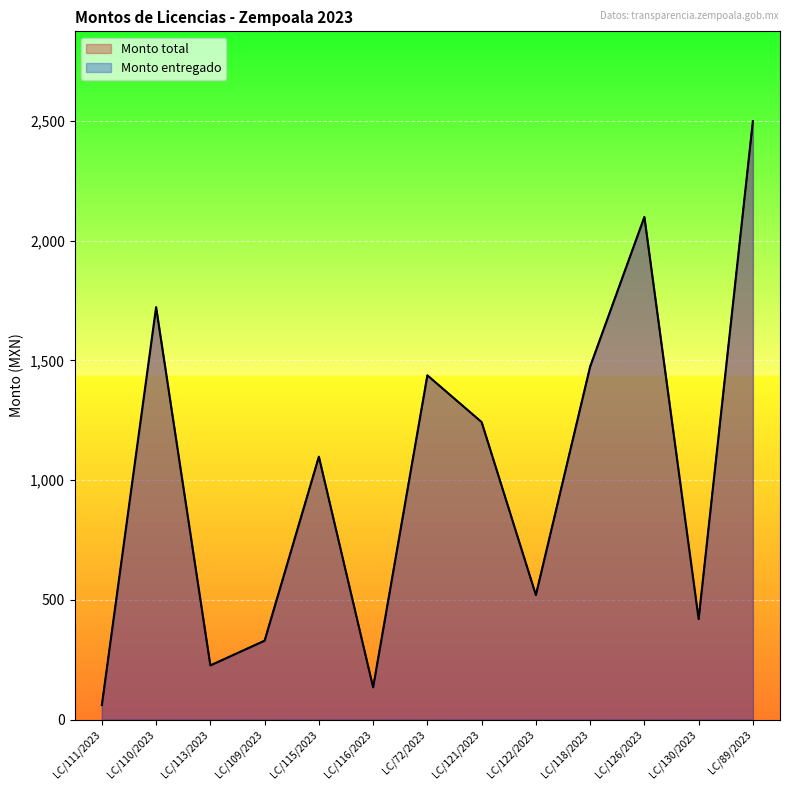

What is the total value across all series at LC/121/2023?

2485.4